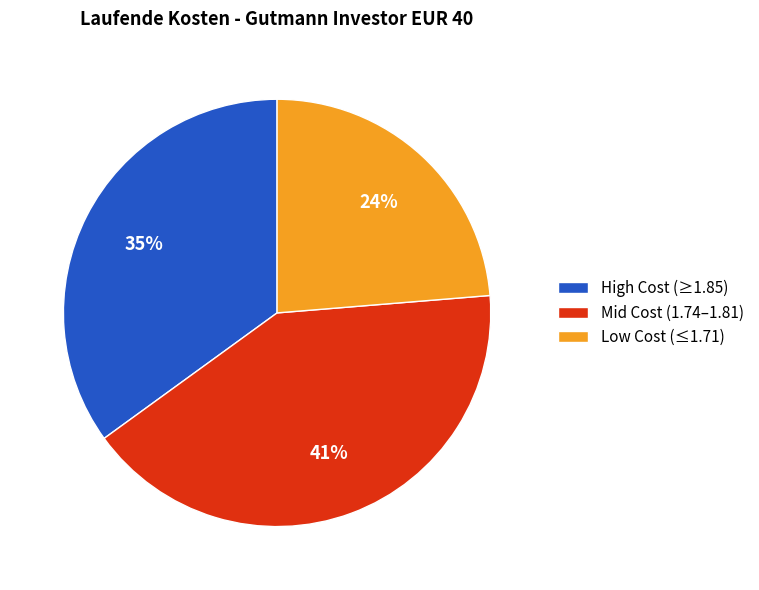

Count the number of slices in the pie.

3